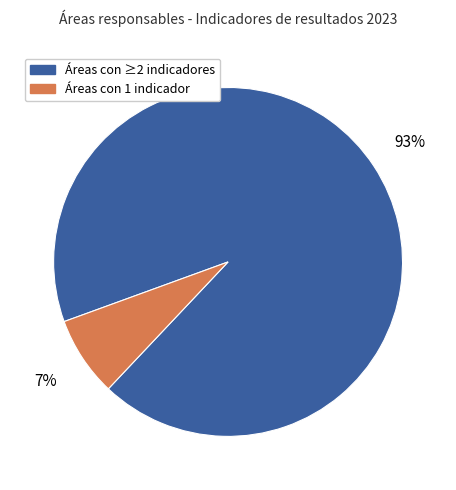

How many segments does this pie chart have?

2